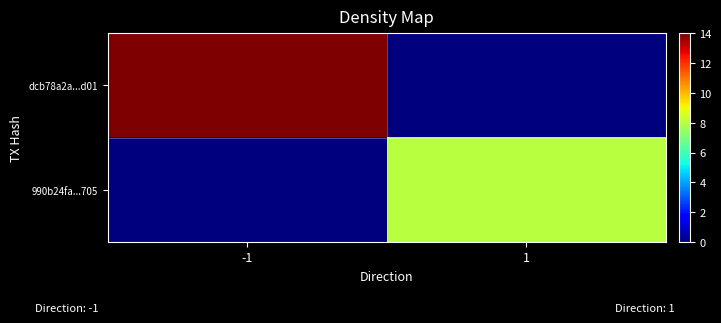

Which has a higher value, -1 or 1?

-1